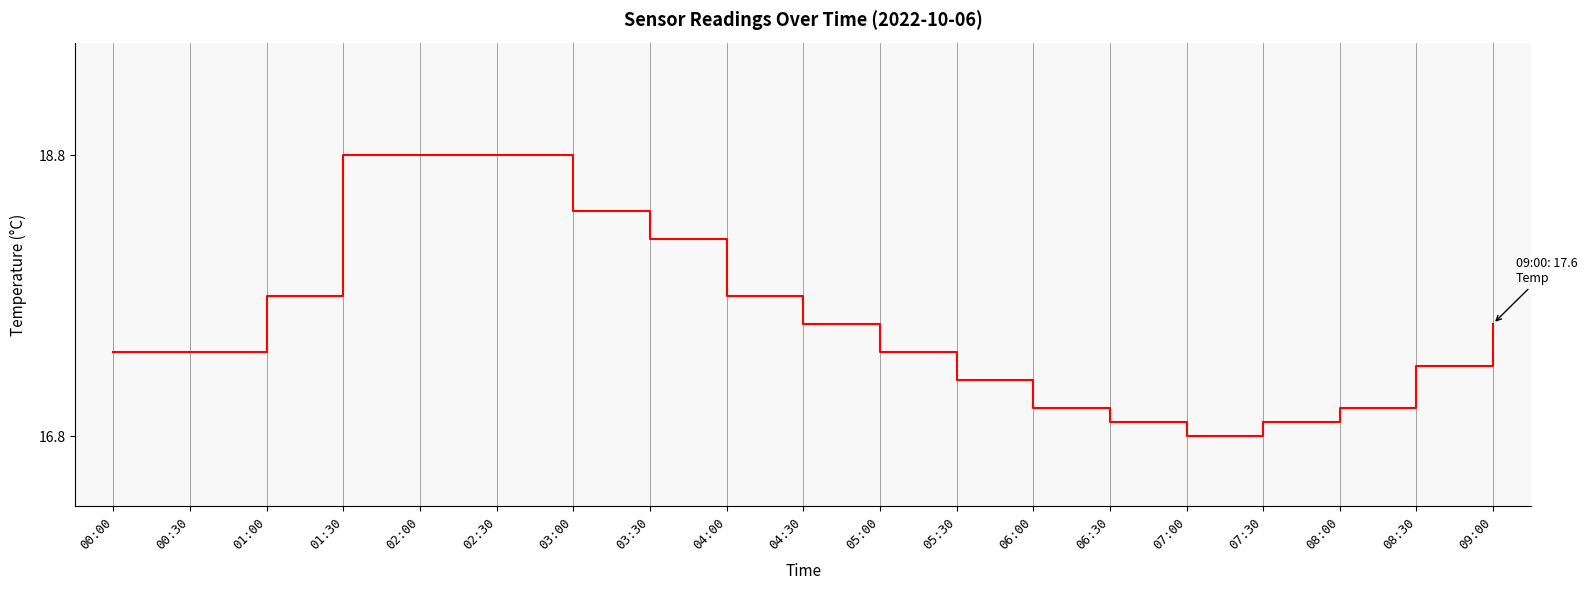

What position from the left is 05:00?

11